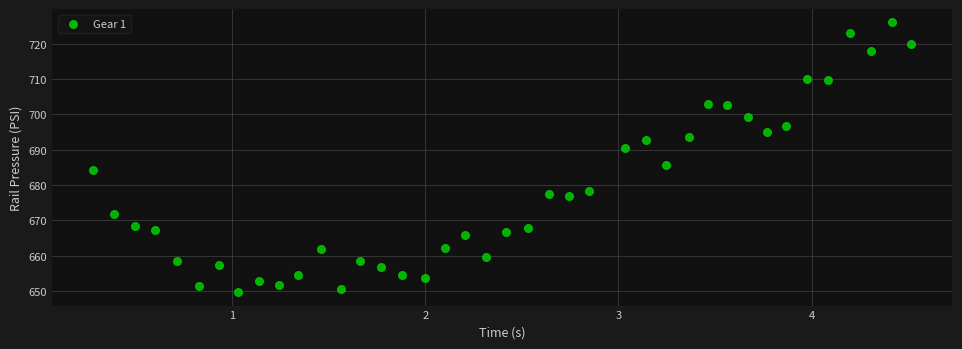

What Y value in the scatter plot is closest to 687?

685.6